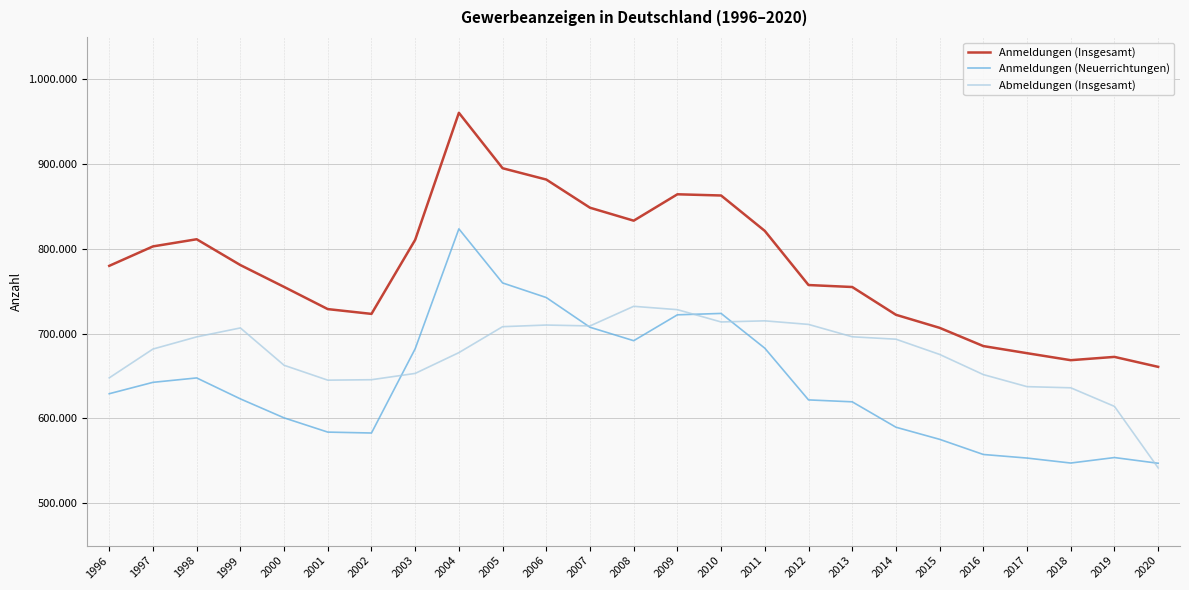

What is the sum of the Anmeldungen (Neuerrichtungen) values at 1999 and 2006?

1365694